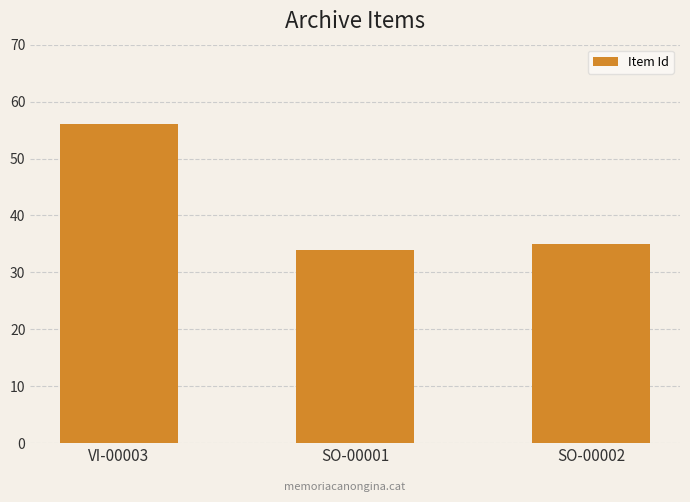

What is the average value?

42